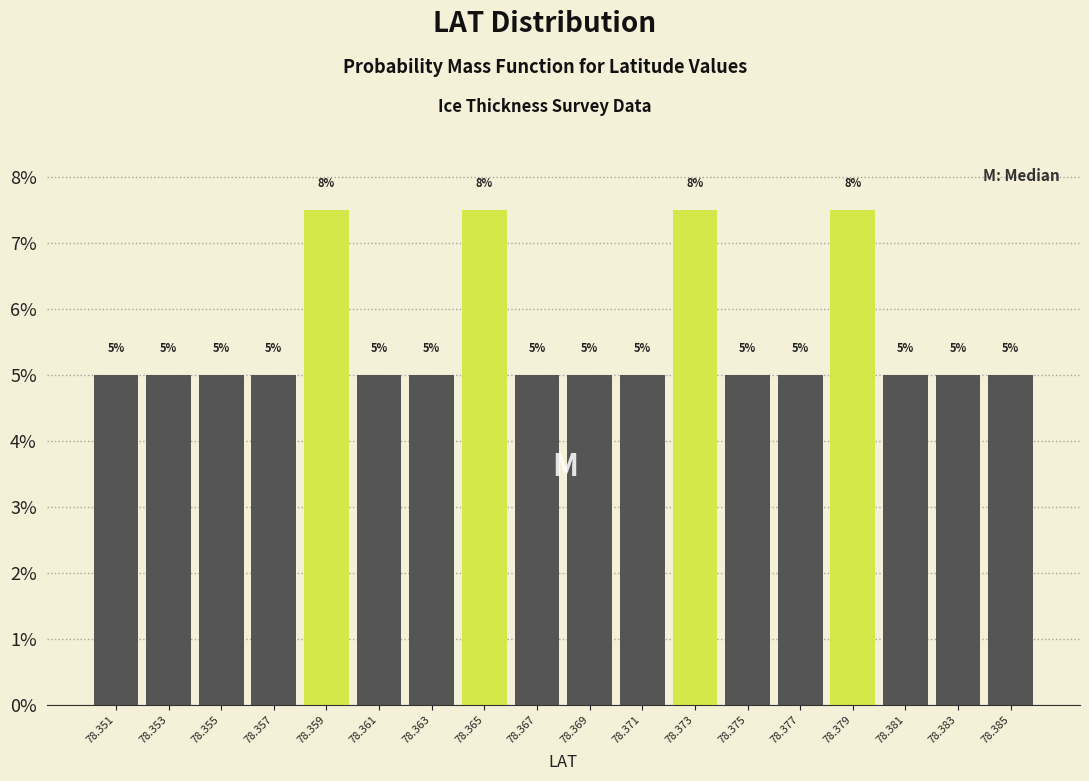

How many values are between 5 and 6?

14